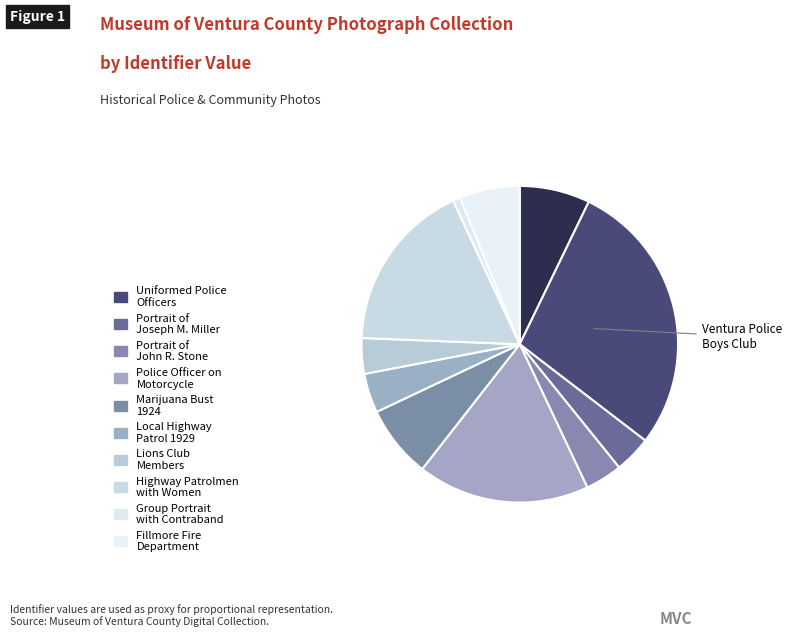

Count the number of slices in the pie.

11